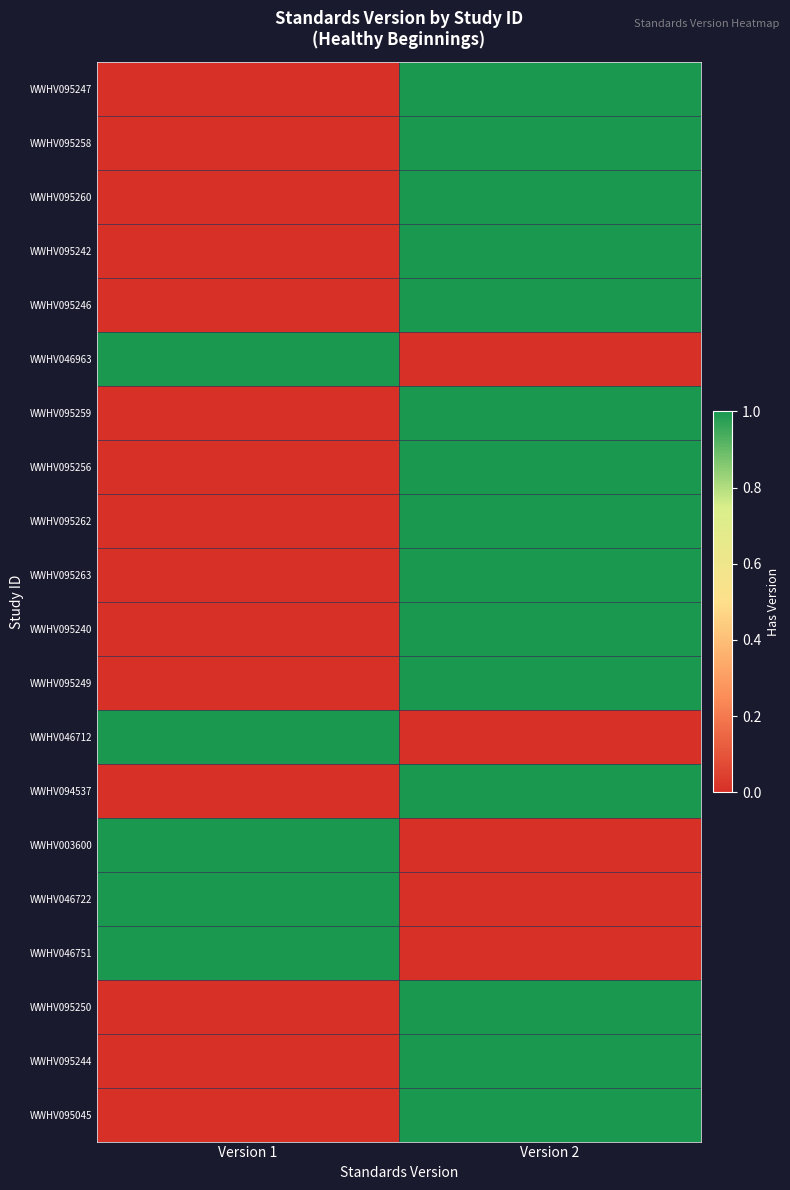

Reading left to right, list all the values displayed in this chart.

WWHV095247: Version 1=0	Version 2=1
WWHV095258: Version 1=0	Version 2=1
WWHV095260: Version 1=0	Version 2=1
WWHV095242: Version 1=0	Version 2=1
WWHV095246: Version 1=0	Version 2=1
WWHV046963: Version 1=1	Version 2=0
WWHV095259: Version 1=0	Version 2=1
WWHV095256: Version 1=0	Version 2=1
WWHV095262: Version 1=0	Version 2=1
WWHV095263: Version 1=0	Version 2=1
WWHV095240: Version 1=0	Version 2=1
WWHV095249: Version 1=0	Version 2=1
WWHV046712: Version 1=1	Version 2=0
WWHV094537: Version 1=0	Version 2=1
WWHV003600: Version 1=1	Version 2=0
WWHV046722: Version 1=1	Version 2=0
WWHV046751: Version 1=1	Version 2=0
WWHV095250: Version 1=0	Version 2=1
WWHV095244: Version 1=0	Version 2=1
WWHV095045: Version 1=0	Version 2=1